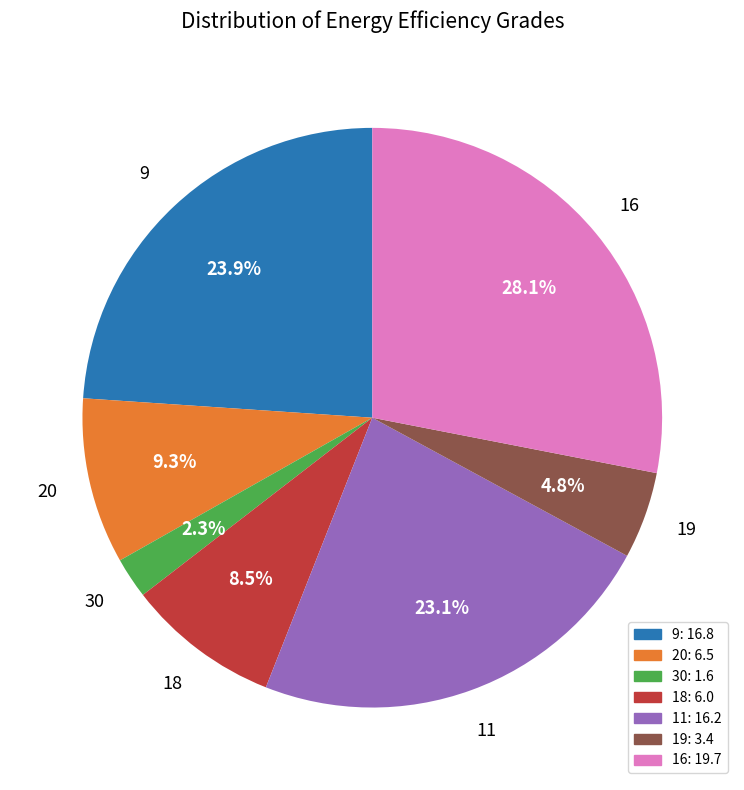

Rank the categories by value from lowest to highest.

30, 19, 18, 20, 11, 9, 16